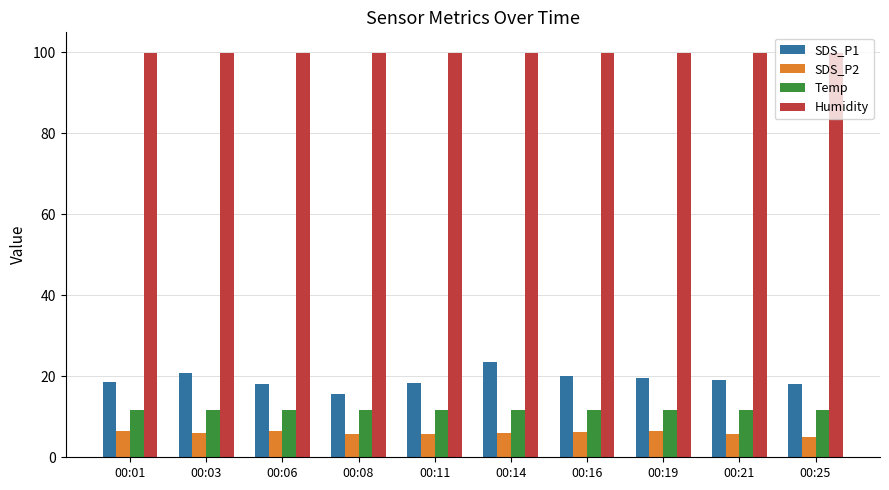

Which series has the largest total across all categories?

Humidity